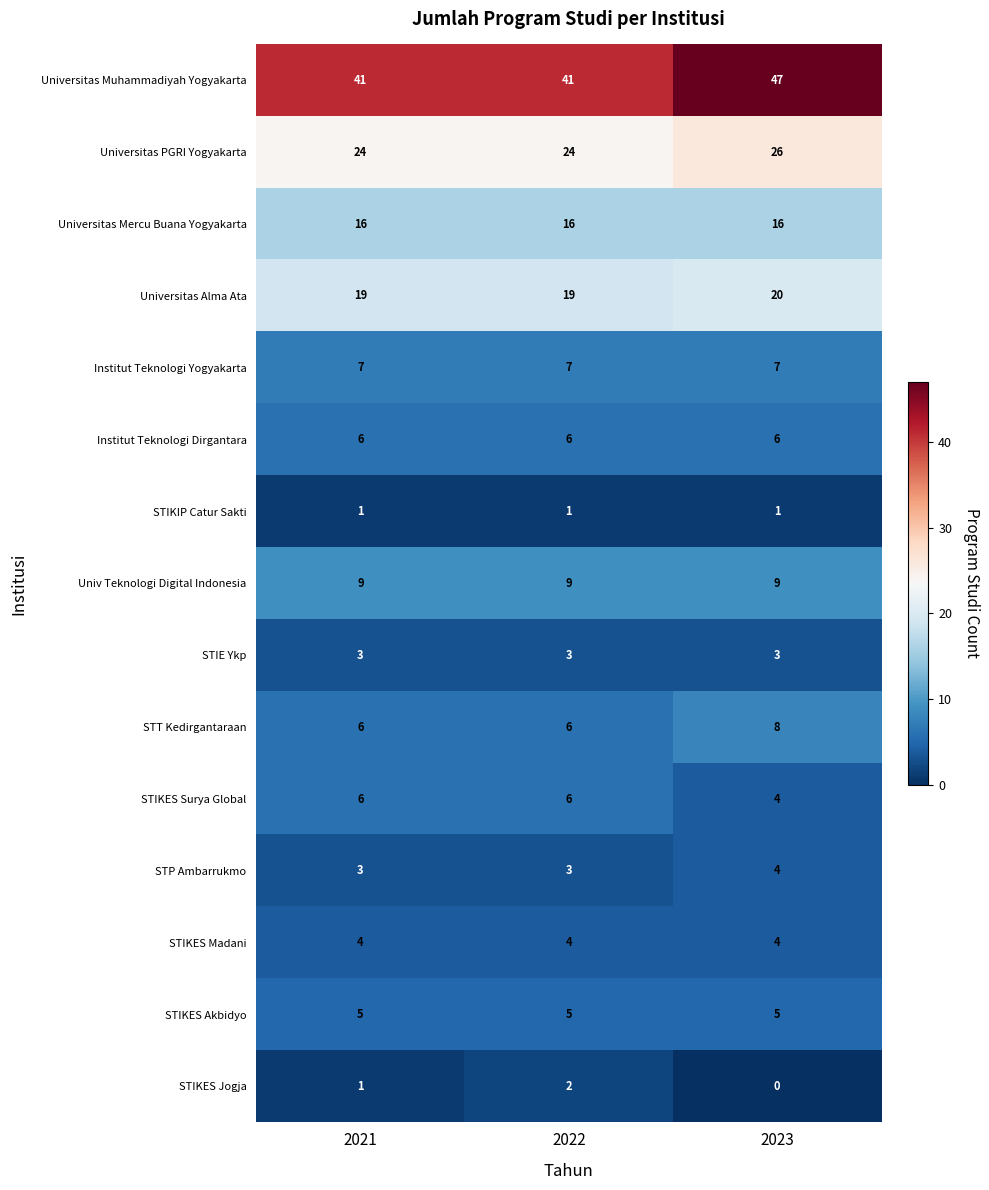

Where is STIKES Jogja nearest to the value 1?

2021